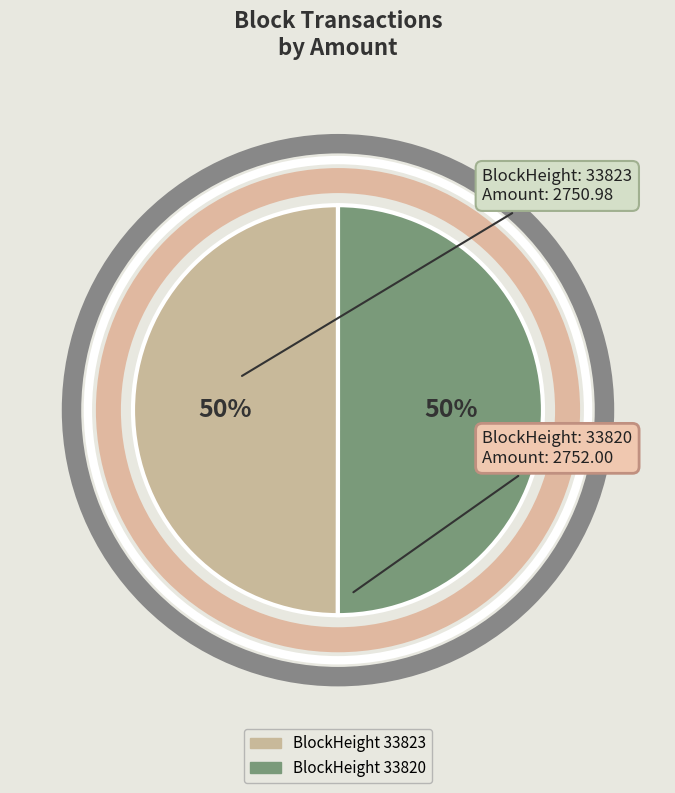

How many slices are in this pie chart?

2